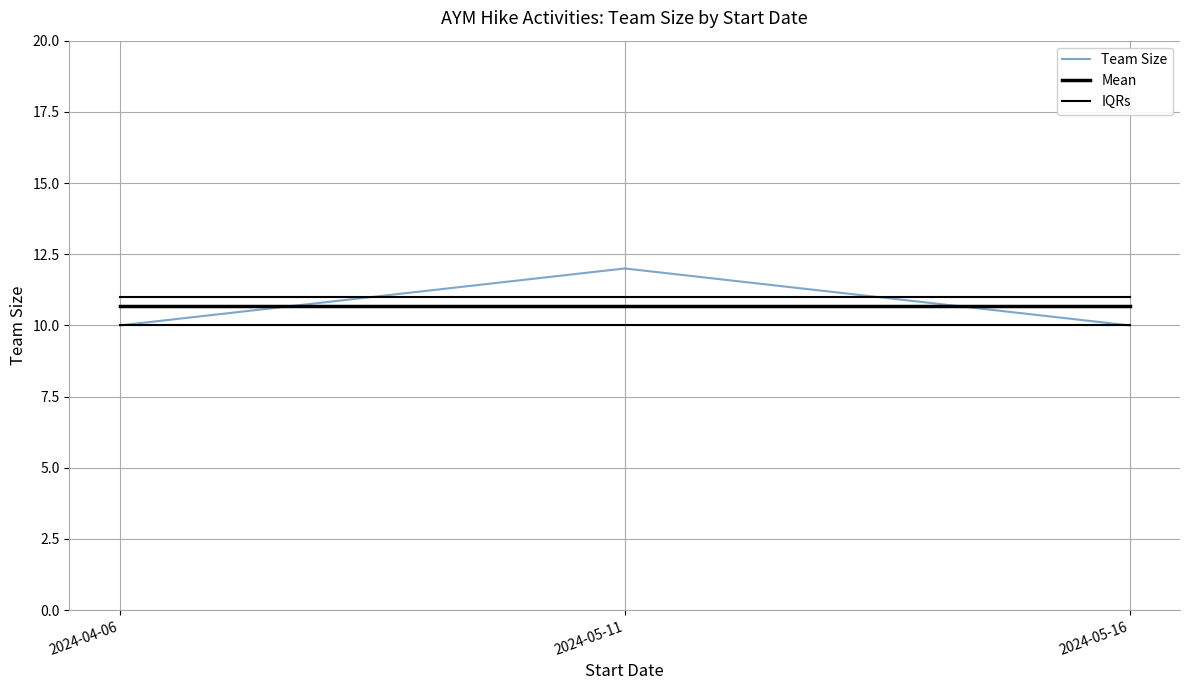

Which category has the highest value across all series?

2024-05-11